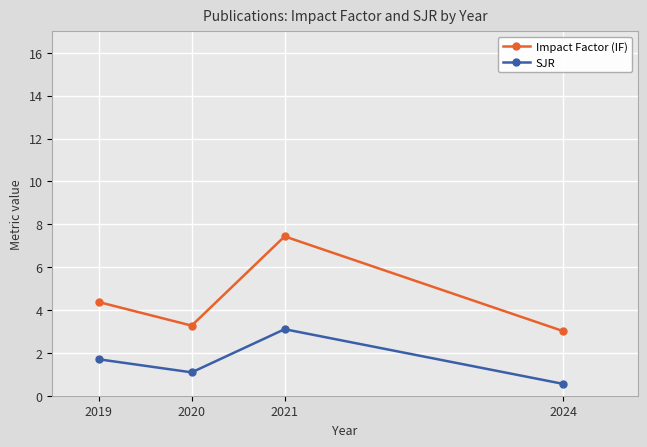

True or false: Impact Factor (IF) and SJR cross at least once.

False